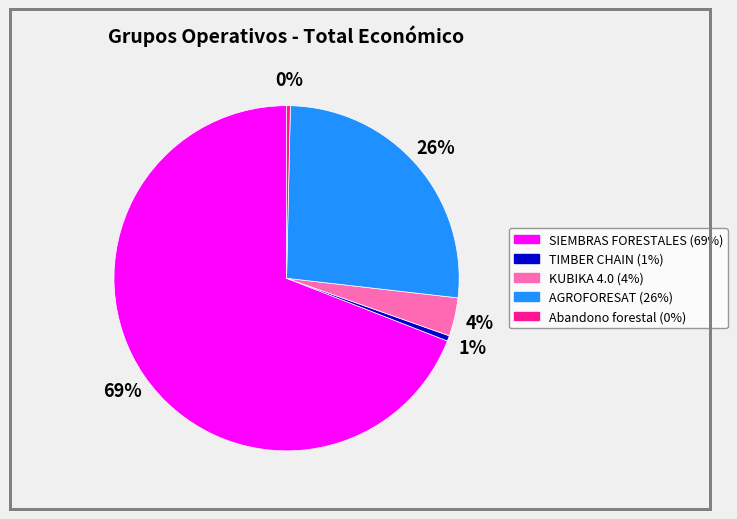

Combined, do KUBIKA 4.0 and Abandono forestal account for over 50%?

No